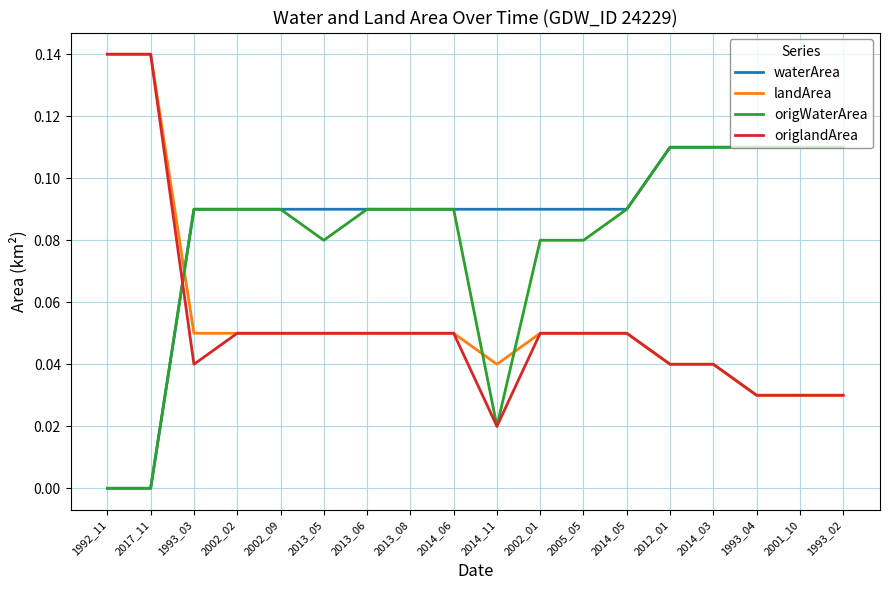

Is the value of waterArea at 1993_04 greater than the value of origlandArea at 1993_03?

Yes